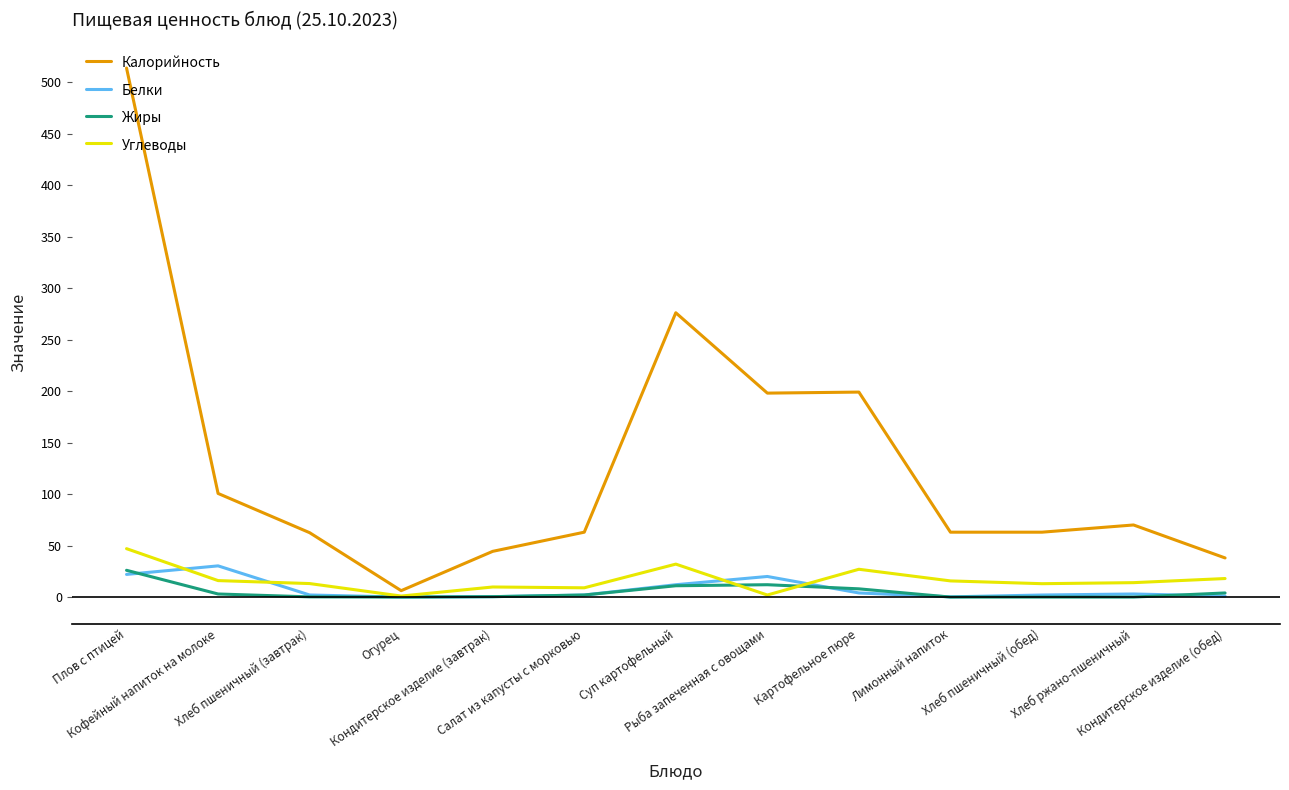

What position from the left is Картофельное пюре?

9